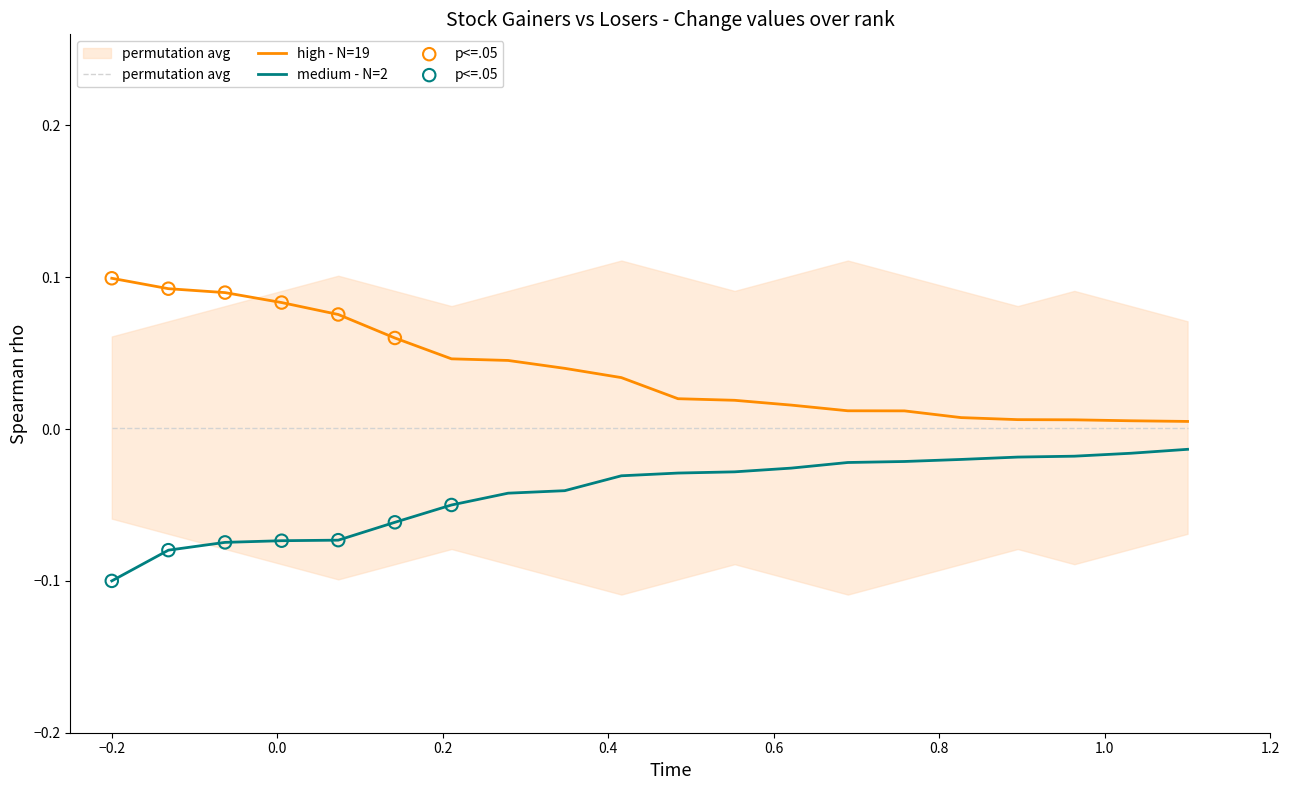

Which series reaches the minimum Y coordinate?

medium - N=2